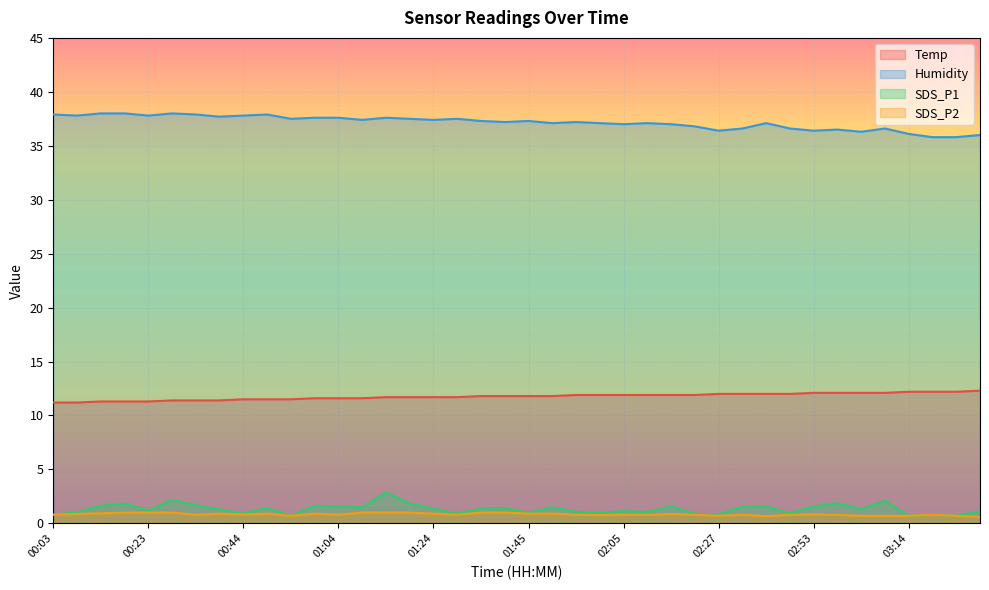

Which category has the highest value across all series?

00:13